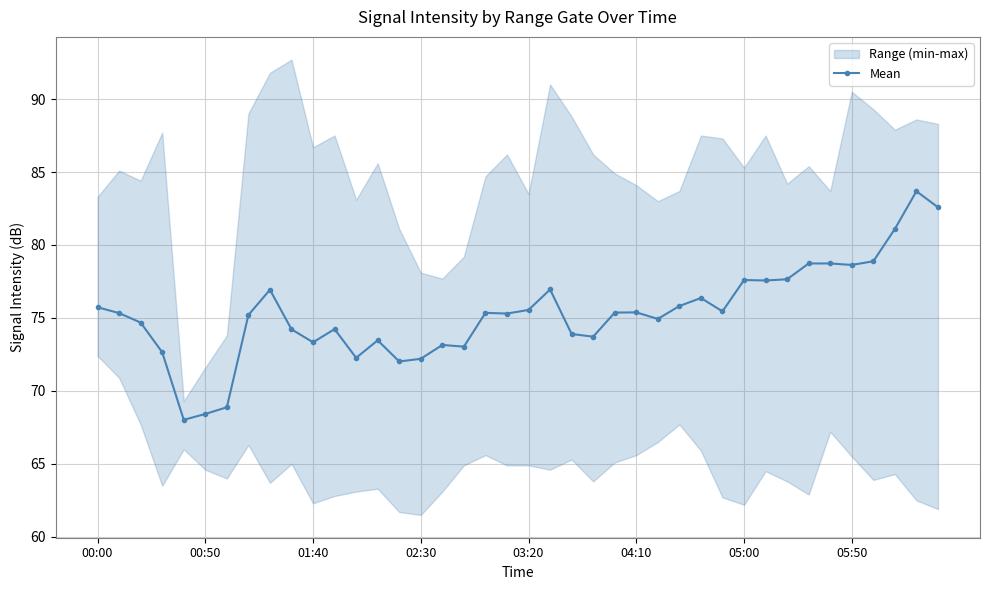

What is the sum of all values?

3013.0